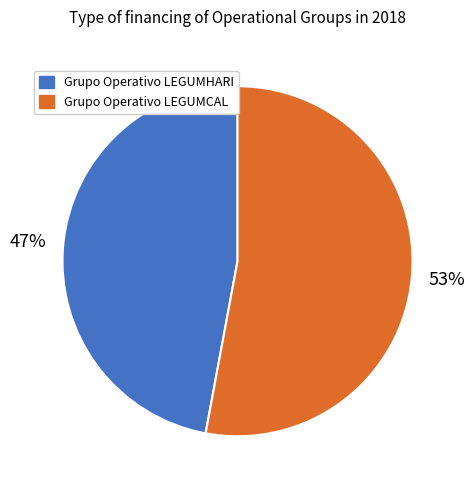

Does Grupo Operativo LEGUMCAL represent more than half of the total?

Yes